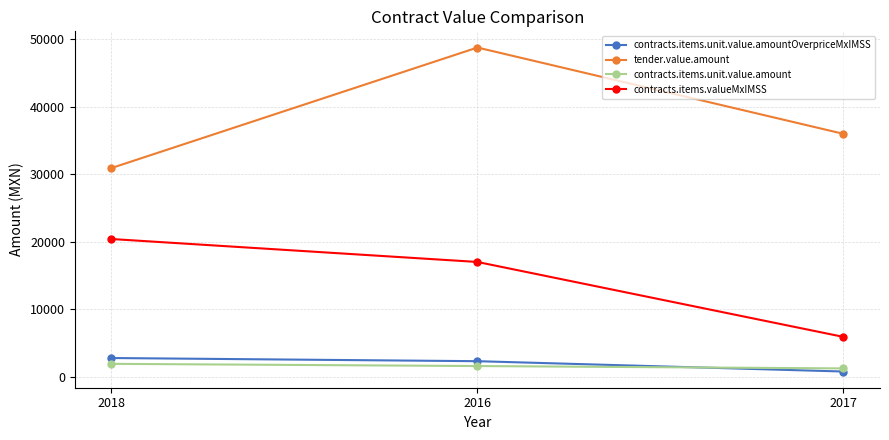

Is the value of contracts.items.unit.value.amountOverpriceMxIMSS at 2016 greater than the value of tender.value.amount at 2018?

No